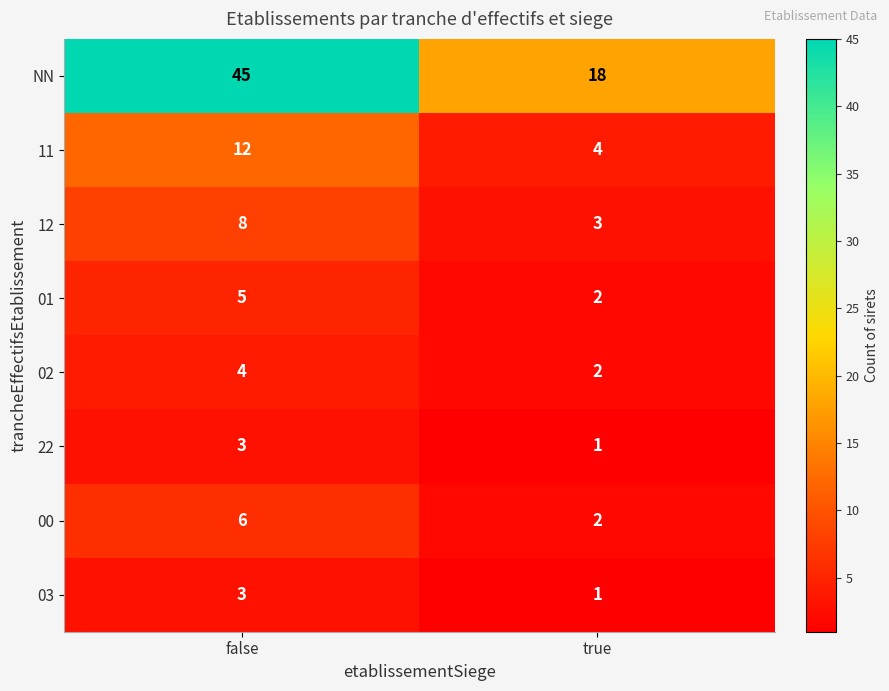

Is it true that 03 equals 1 at true?

True